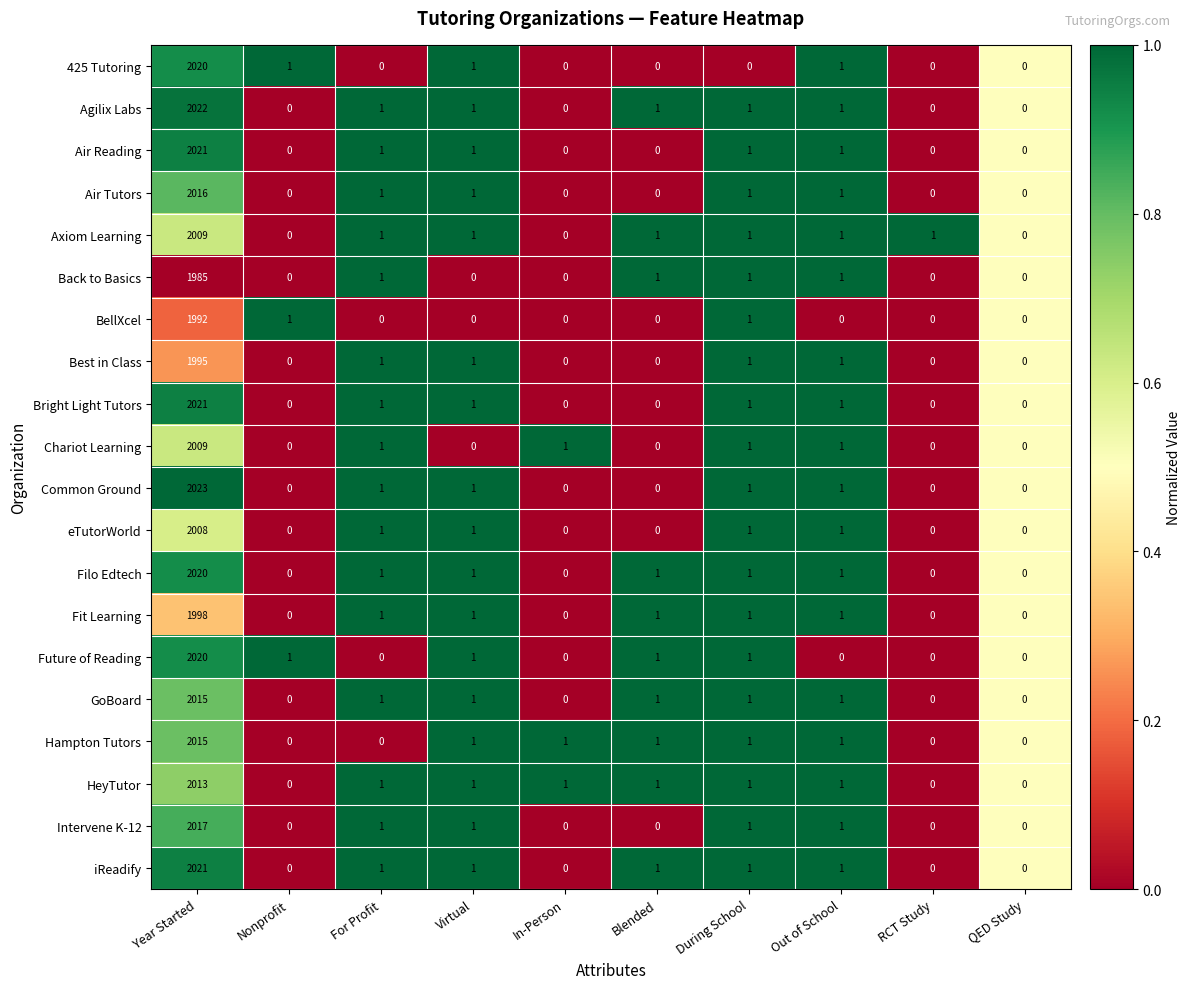

What is the average value of the Agilix Labs series?

203